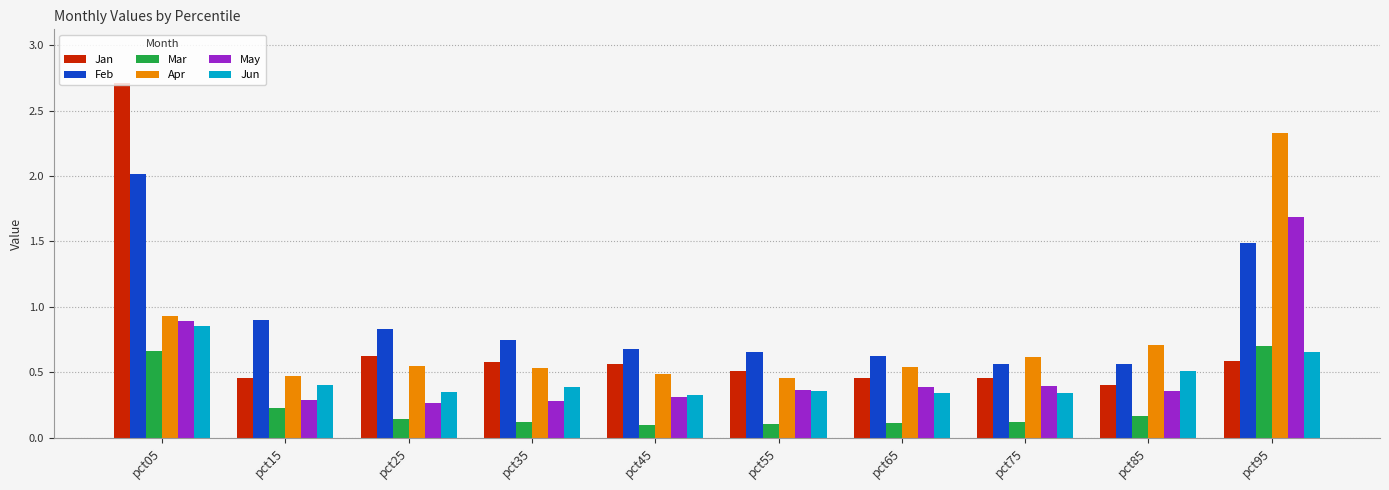

At which category is the sum across all series the highest?

pct05